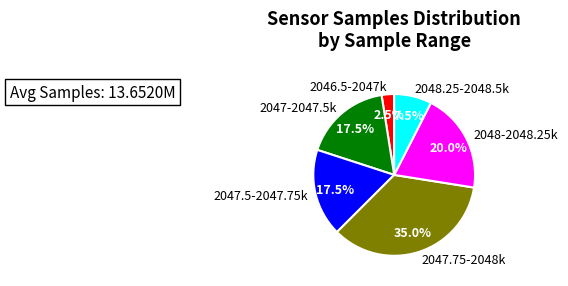

Is the sum of 2047.5-2047.75k and 2048.25-2048.5k greater than half?

No